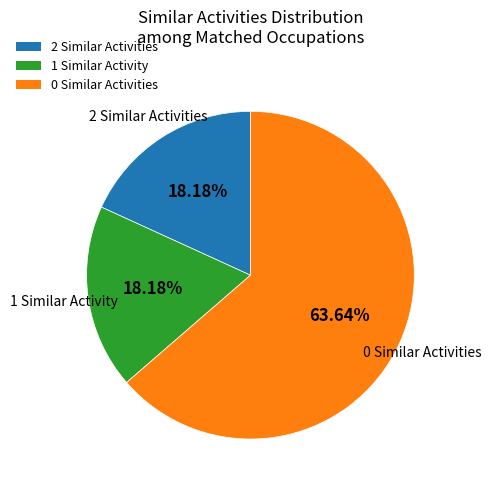

Combined, do 2 Similar Activities and 0 Similar Activities account for over 50%?

Yes